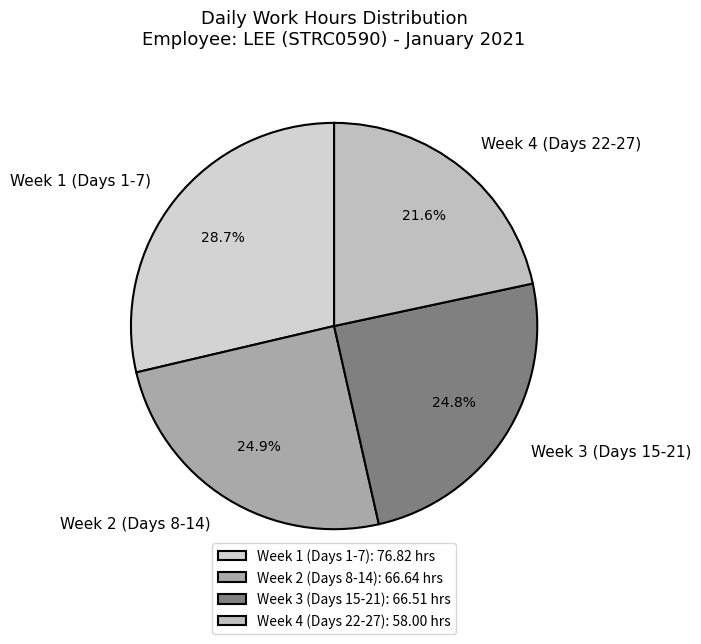

Approximately how many times larger is the value at Week 3 (Days 15-21) compared to Week 1 (Days 1-7)?

0.9